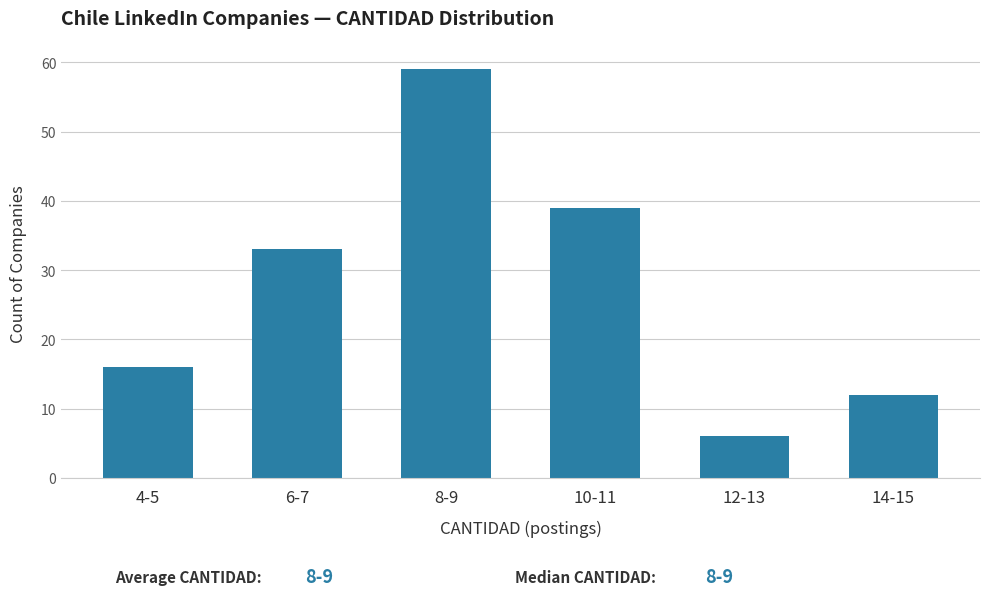

Reading right to left, list all the values displayed in this chart.

14-15=12	12-13=6	10-11=39	8-9=59	6-7=33	4-5=16